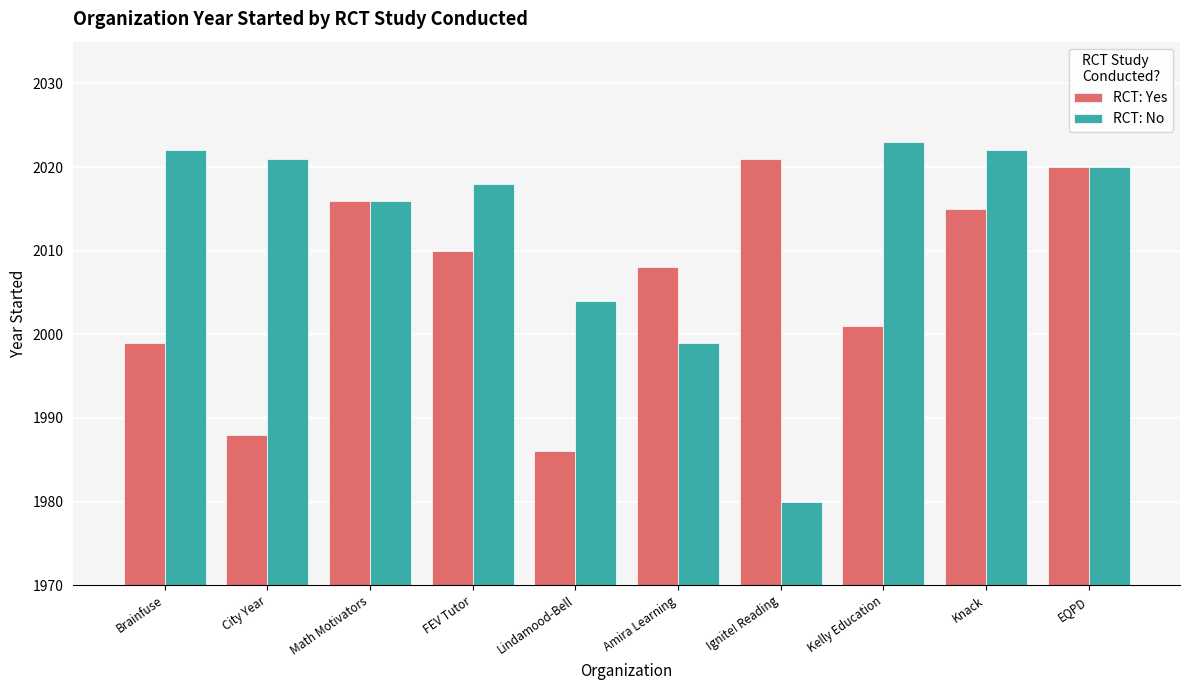

What is the sum of the RCT: No values at Kelly Education and Brainfuse?

4045